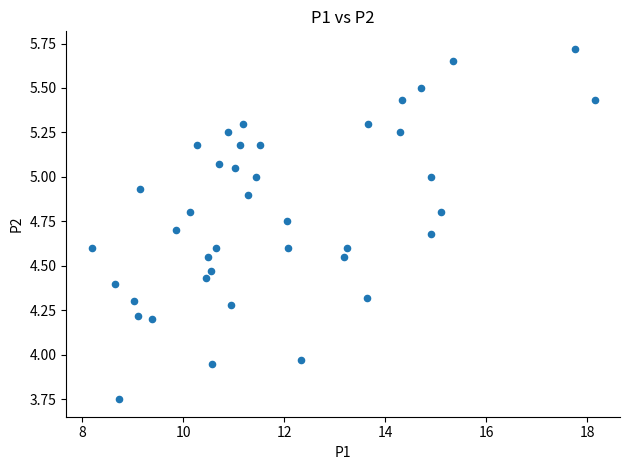

What is the range of X values (max minus min)?

10.0